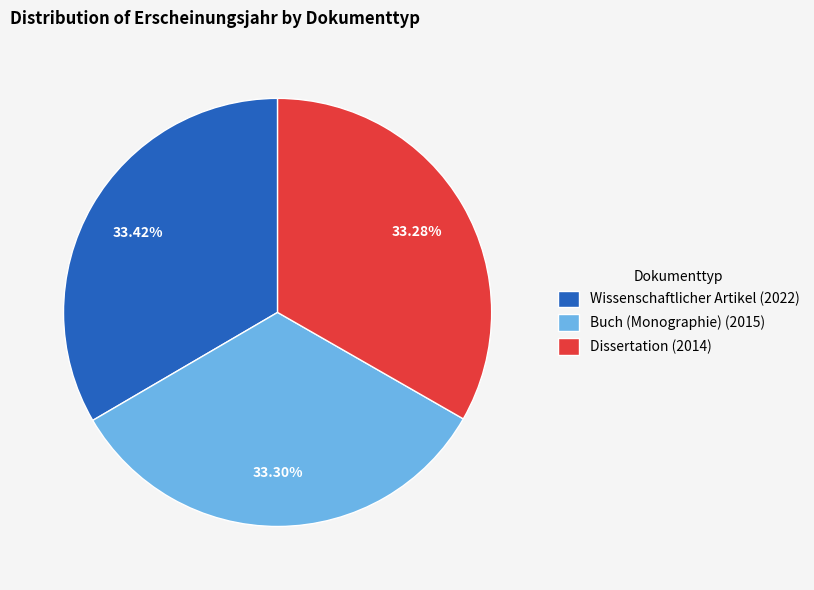

To the nearest percent, what portion does Buch (Monographie) (2015) represent?

33%